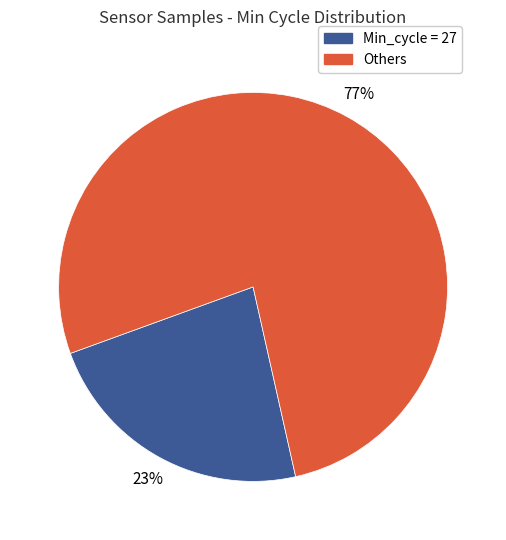

Does any single category account for the majority?

Yes